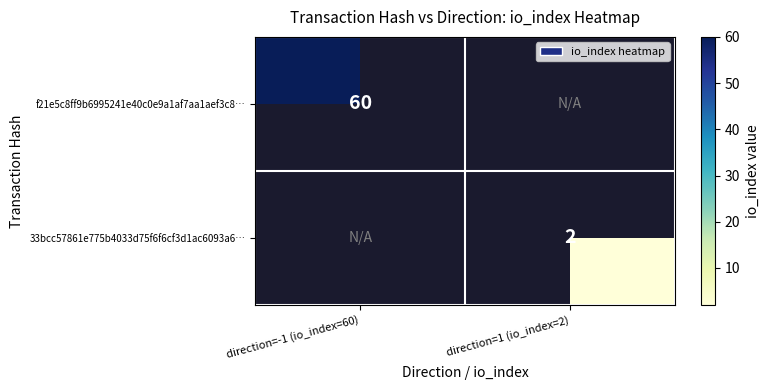

Is the value of 33bcc57861e775b4033d75f6f6cf3d1ac6093a6… at direction=1 (io_index=2) greater than the value of f21e5c8ff9b6995241e40c0e9a1af7aa1aef3c8… at direction=-1 (io_index=60)?

No